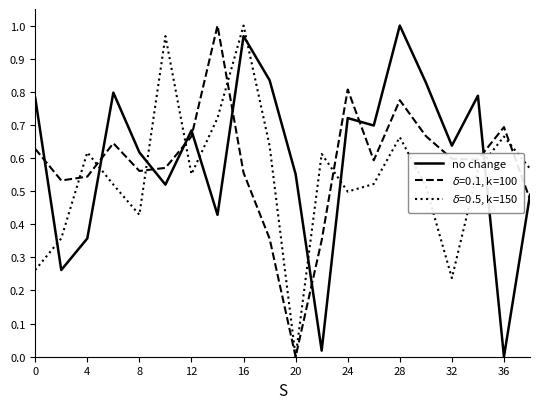

How many lines are shown in the chart?

3